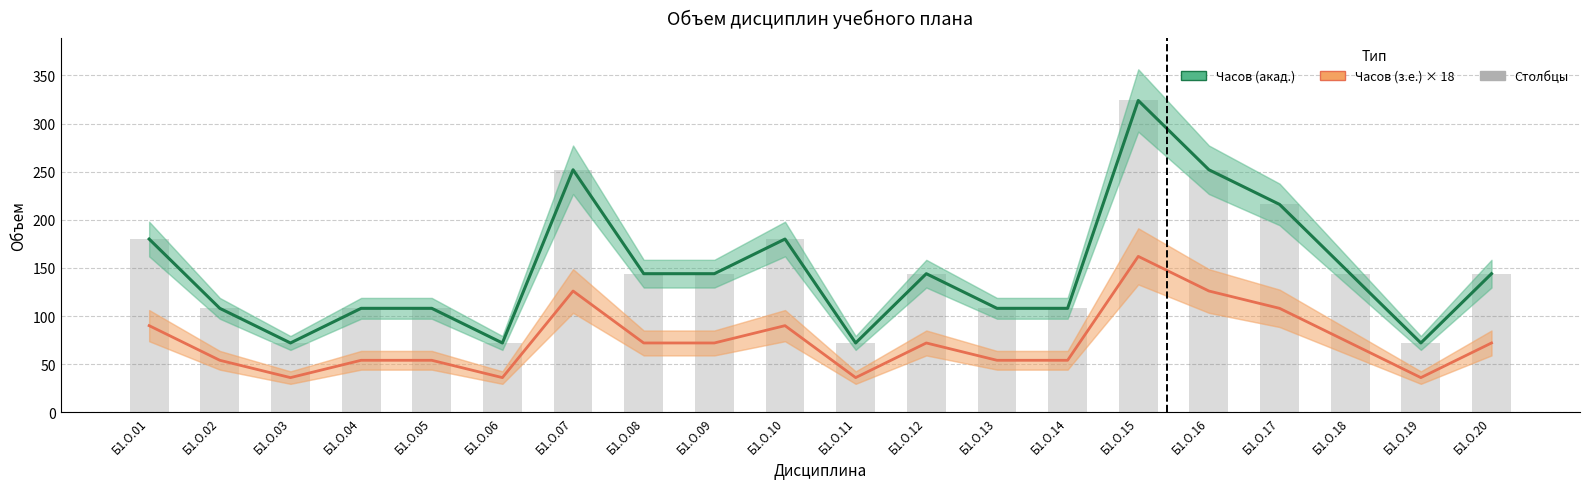

Reading left to right, transcribe all the data shown in this chart.

Часов (акад.): Б1.О.01=180	Б1.О.02=108	Б1.О.03=72	Б1.О.04=108	Б1.О.05=108	Б1.О.06=72	Б1.О.07=252	Б1.О.08=144	Б1.О.09=144	Б1.О.10=180	Б1.О.11=72	Б1.О.12=144	Б1.О.13=108	Б1.О.14=108	Б1.О.15=324	Б1.О.16=252	Б1.О.17=216	Б1.О.18=144	Б1.О.19=72	Б1.О.20=144
Часов (з.е.) × 18: Б1.О.01=90	Б1.О.02=54	Б1.О.03=36	Б1.О.04=54	Б1.О.05=54	Б1.О.06=36	Б1.О.07=126	Б1.О.08=72	Б1.О.09=72	Б1.О.10=90	Б1.О.11=36	Б1.О.12=72	Б1.О.13=54	Б1.О.14=54	Б1.О.15=162	Б1.О.16=126	Б1.О.17=108	Б1.О.18=72	Б1.О.19=36	Б1.О.20=72